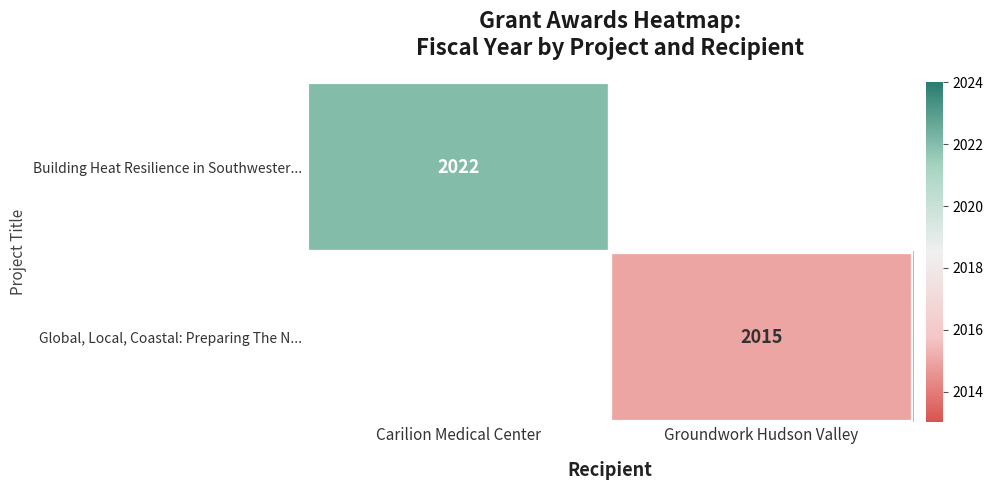

Is it true that Building Heat Resilience in Southwester... equals 2022 at Carilion Medical Center?

True